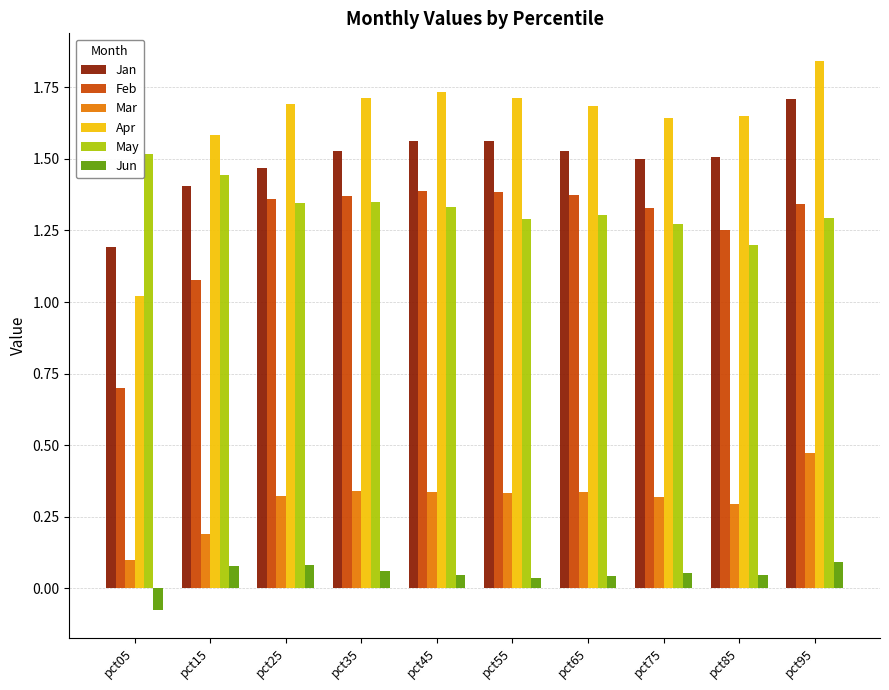

What value does the Jan series have at pct05?

1.2